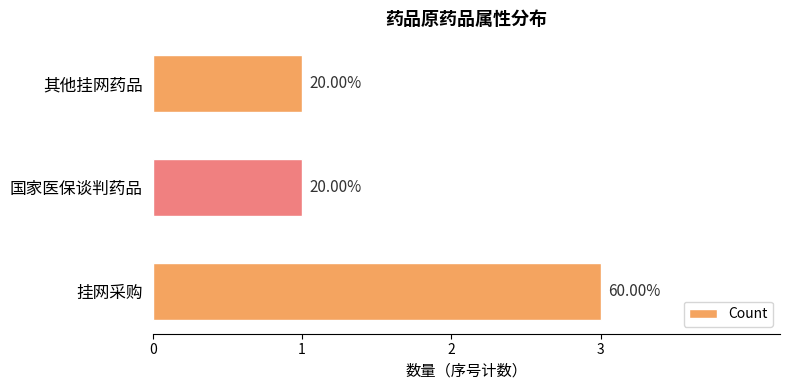

Rank the categories by value from highest to lowest.

挂网采购, 国家医保谈判药品, 其他挂网药品